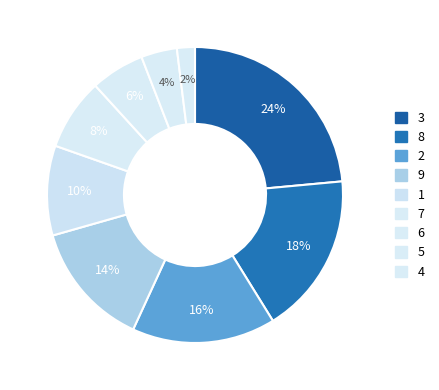

Count the number of slices in the pie.

9